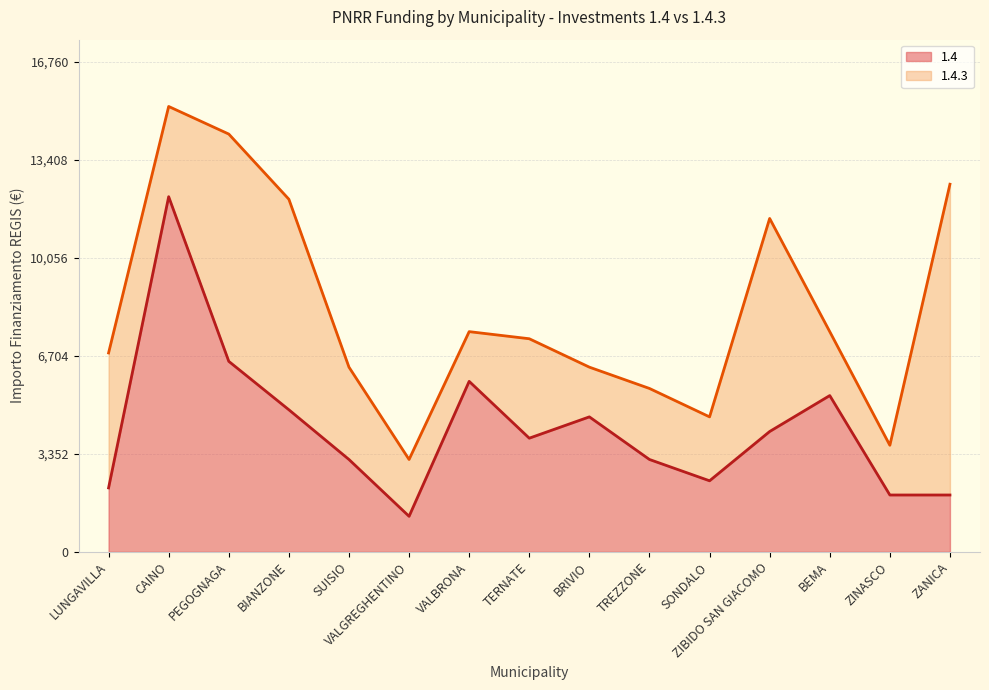

Between PEGOGNAGA and ZANICA, which is larger?

PEGOGNAGA